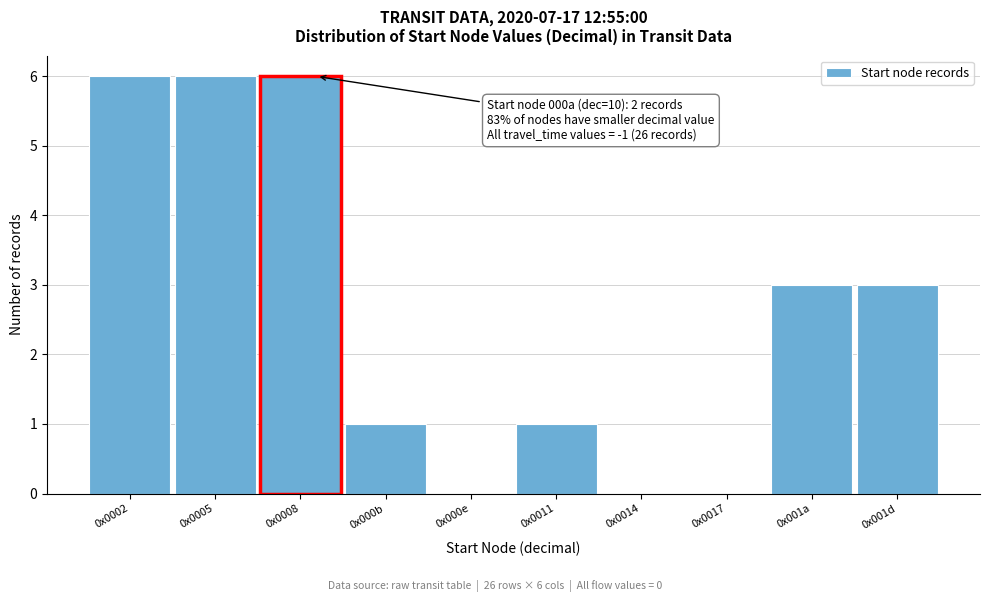

Reading left to right, what are all the values shown in this chart?

0x0002=6	0x0005=6	0x0008=6	0x000b=1	0x000e=0	0x0011=1	0x0014=0	0x0017=0	0x001a=3	0x001d=3